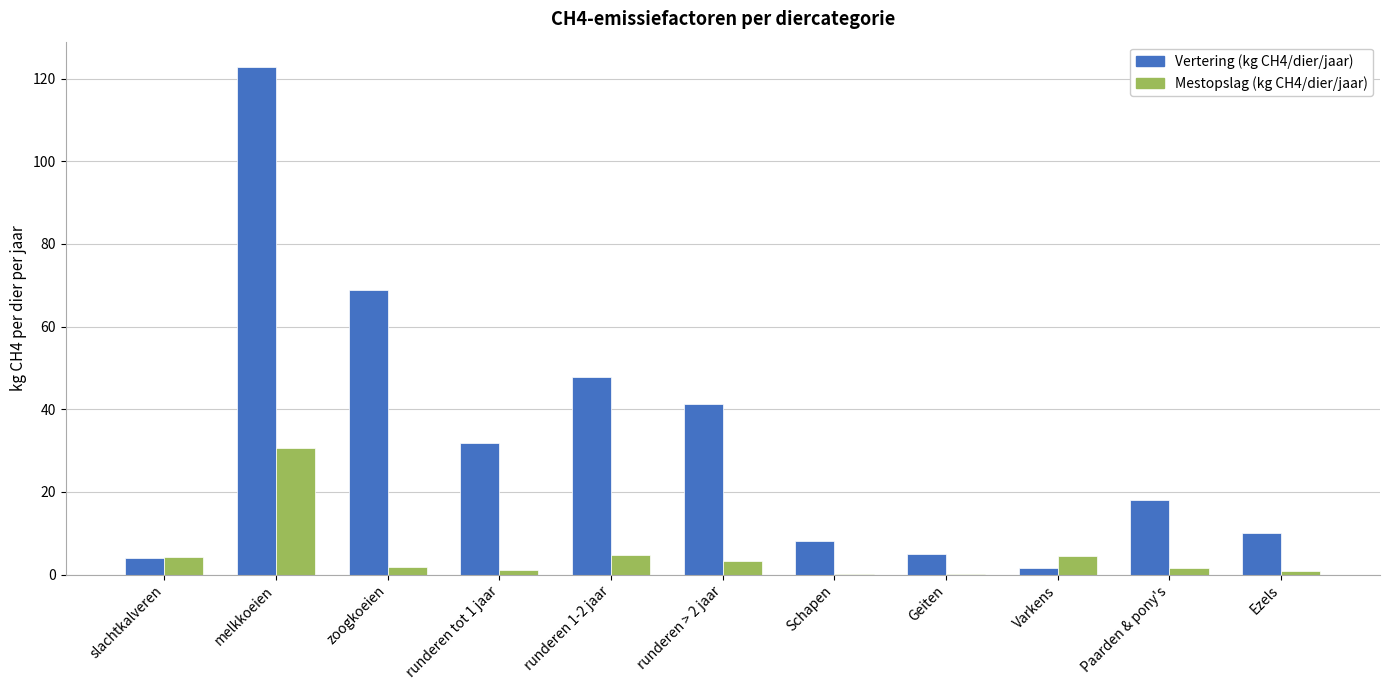

True or false: Vertering (kg CH4/dier/jaar) has a value of 122.8 at melkkoeien.

True